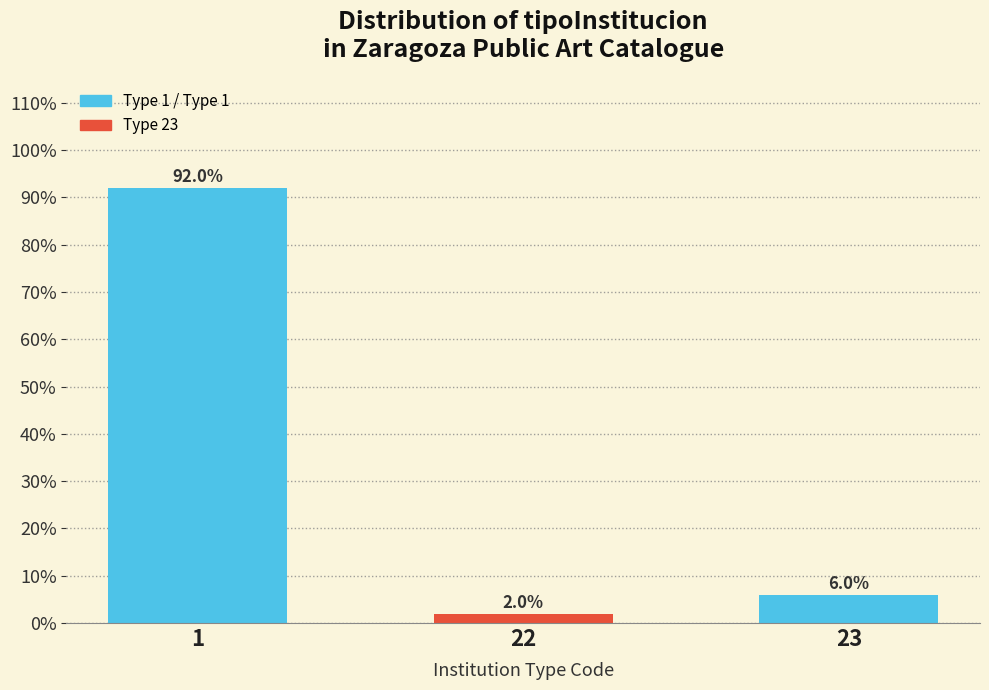

Reading left to right, what are all the values shown in this chart?

1=92	22=2	23=6